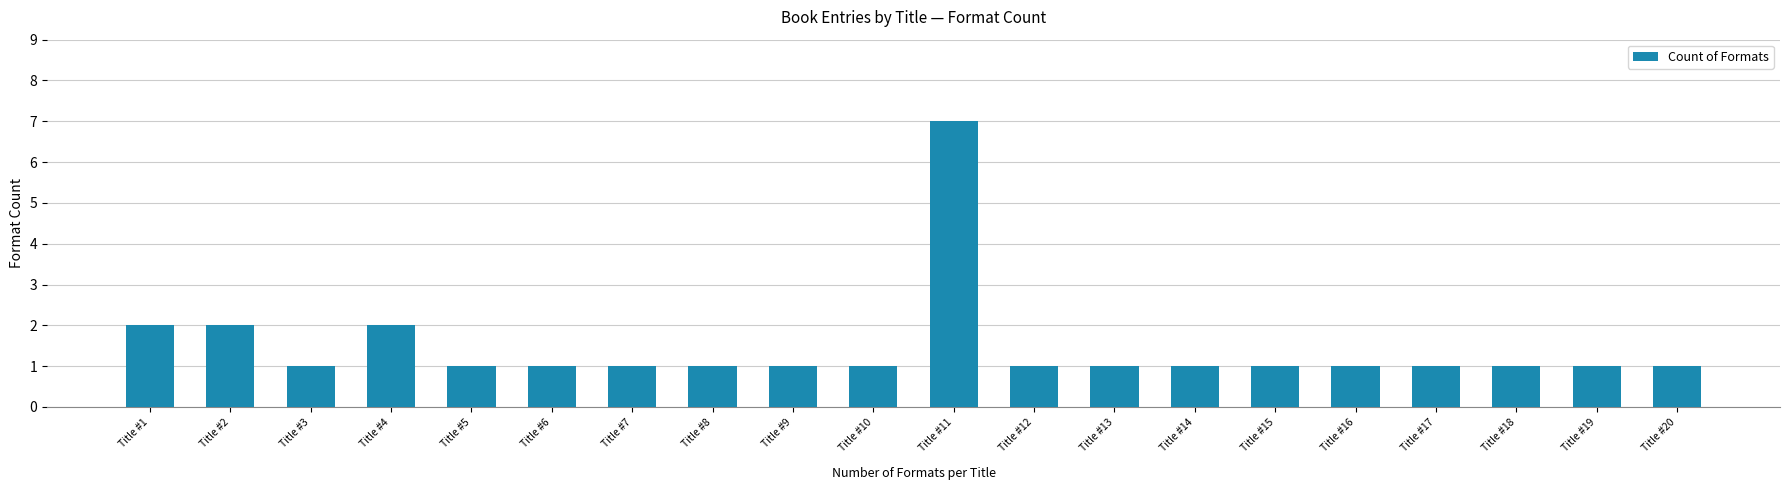

At which category does the chart reach its peak across all series?

Title #11